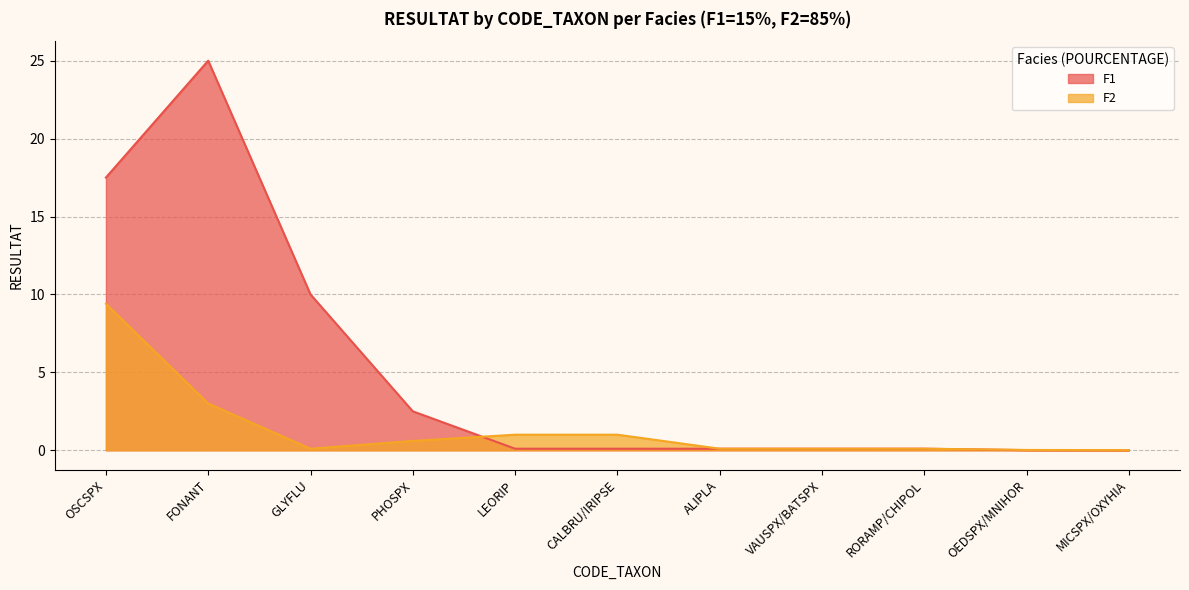

How many lines are shown in the chart?

2